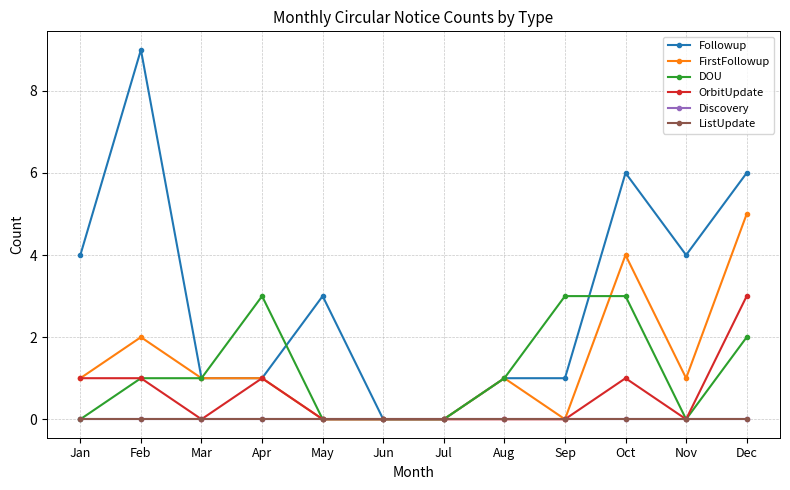

True or false: Discovery and DOU intersect in this chart.

False